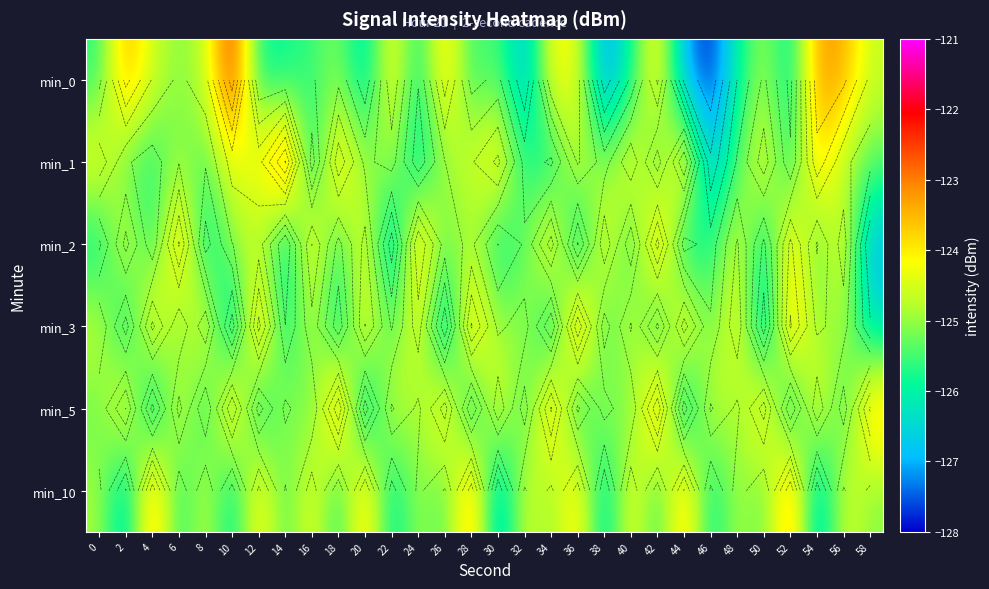

True or false: min_3 has a value of -207.2 at 8.

False